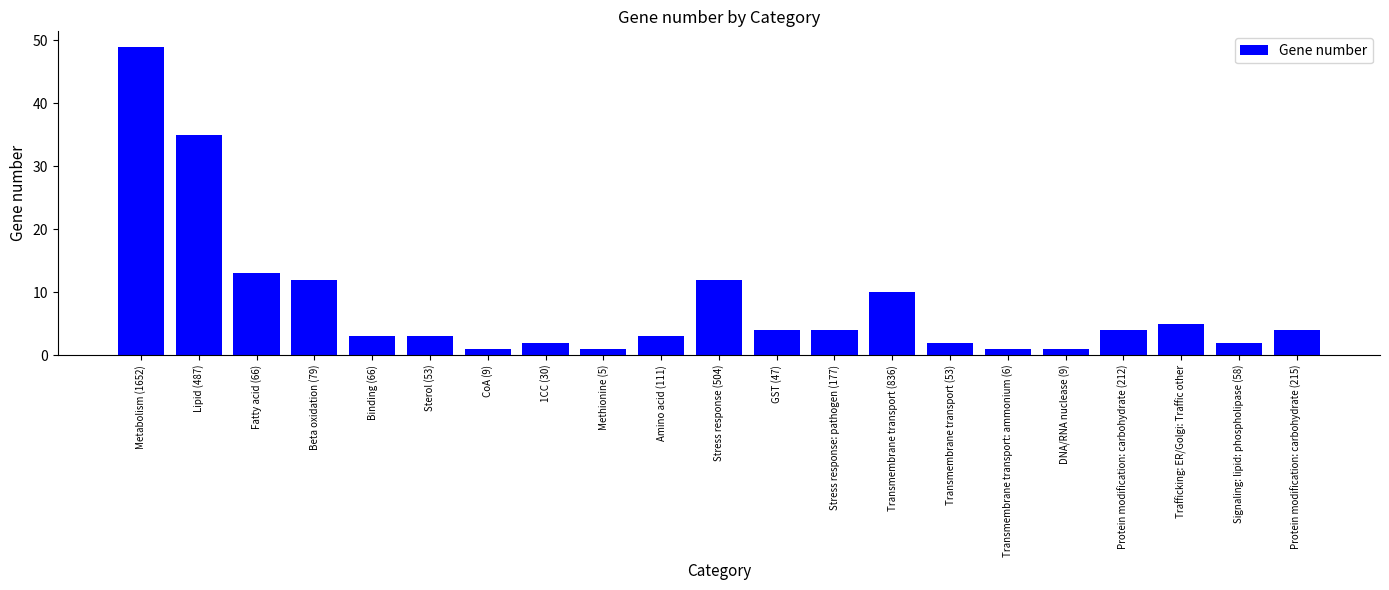

Reading left to right, extract all data points from this chart.

49	35	13	12	3	3	1	2	1	3	12	4	4	10	2	1	1	4	5	2	4